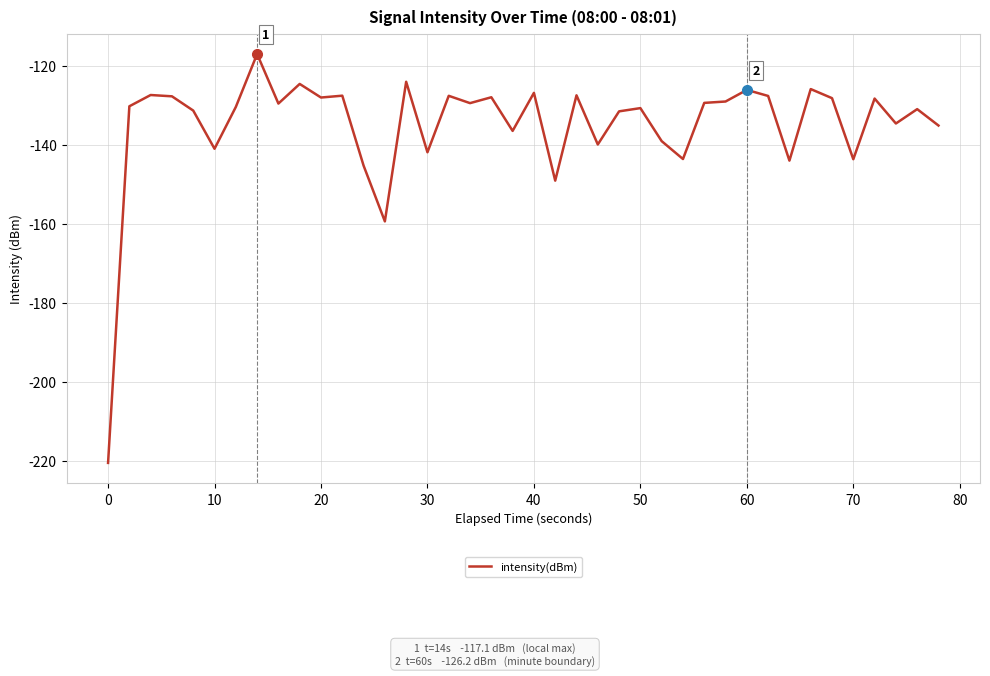

What is the minimum value shown in the chart?

-220.5